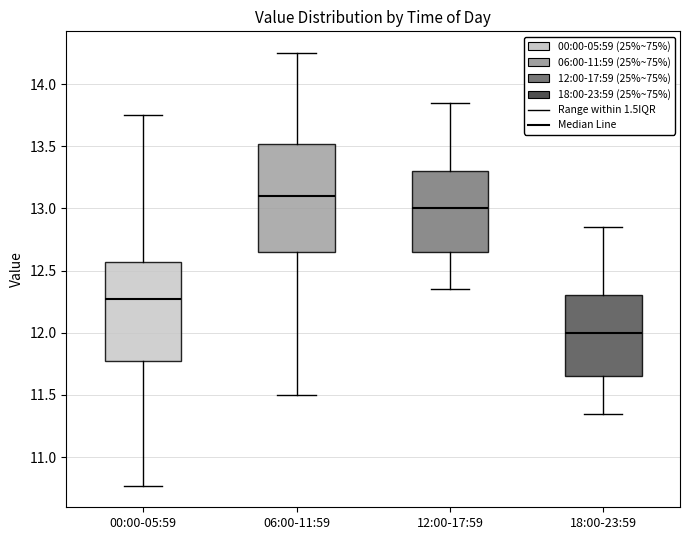

Reading left to right, transcribe this box plot: for each box, give where its median line is, the range the box spans, and where its two whiskers end, as read against the y-axis. The values are not printed on the chart, so give them approximately, as read against the axis.

00:00-05:59: median 12.25, box 11.75 to 12.55, whiskers 10.75 to 13.75
06:00-11:59: median 13.10, box 12.65 to 13.50, whiskers 11.50 to 14.25
12:00-17:59: median 13.00, box 12.65 to 13.30, whiskers 12.35 to 13.85
18:00-23:59: median 12.00, box 11.65 to 12.30, whiskers 11.35 to 12.85